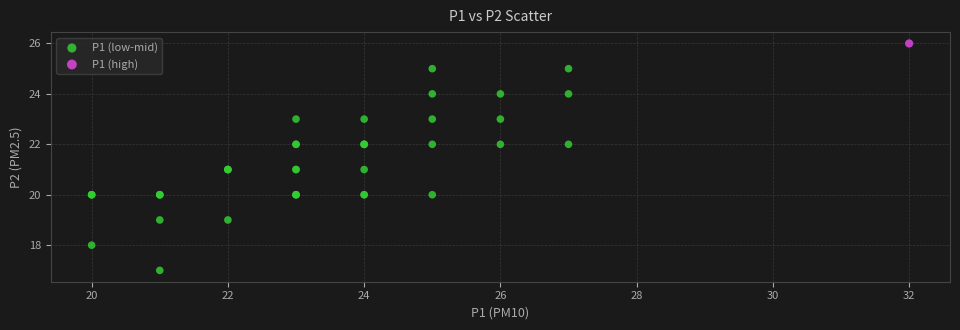

What are all the series names shown in the legend?

P1 (low-mid), P1 (high)